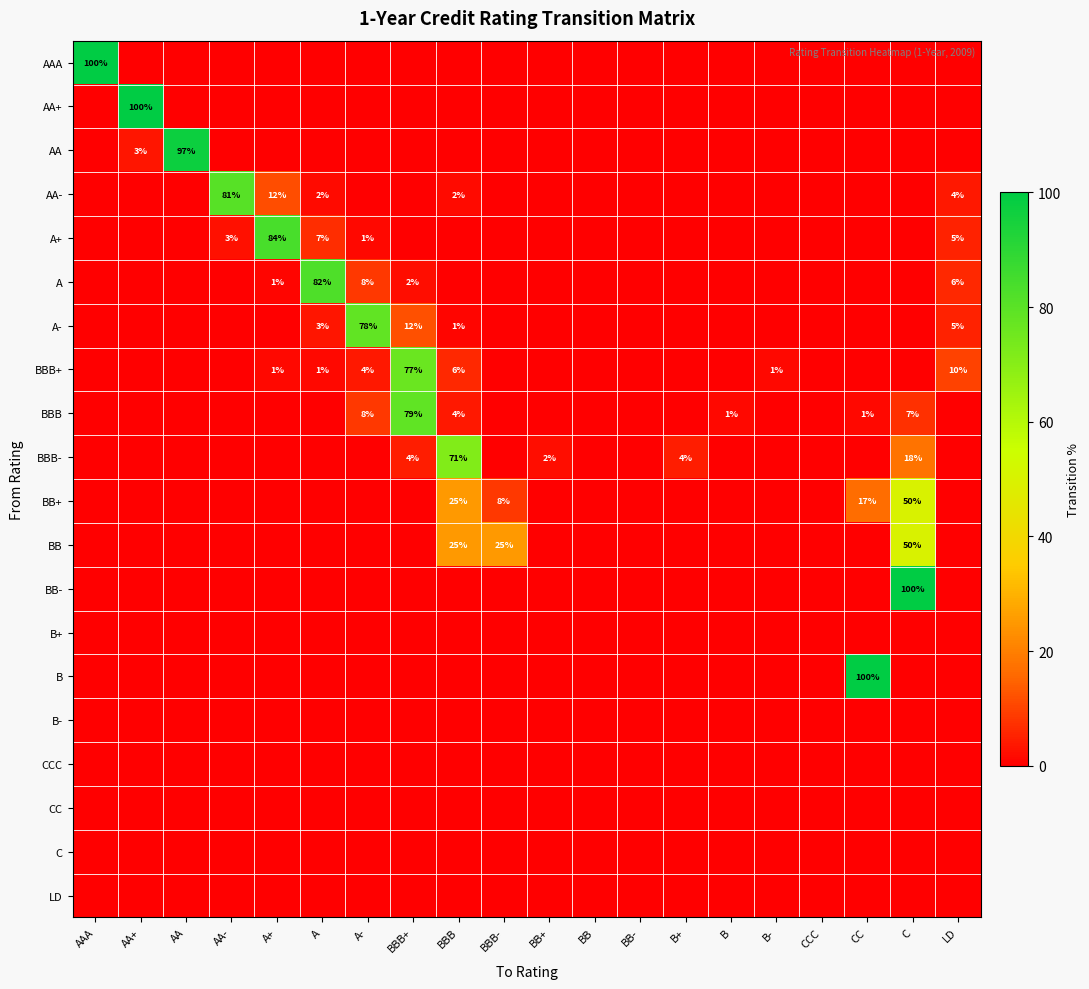

At which label does BBB+ reach its peak?

BBB+